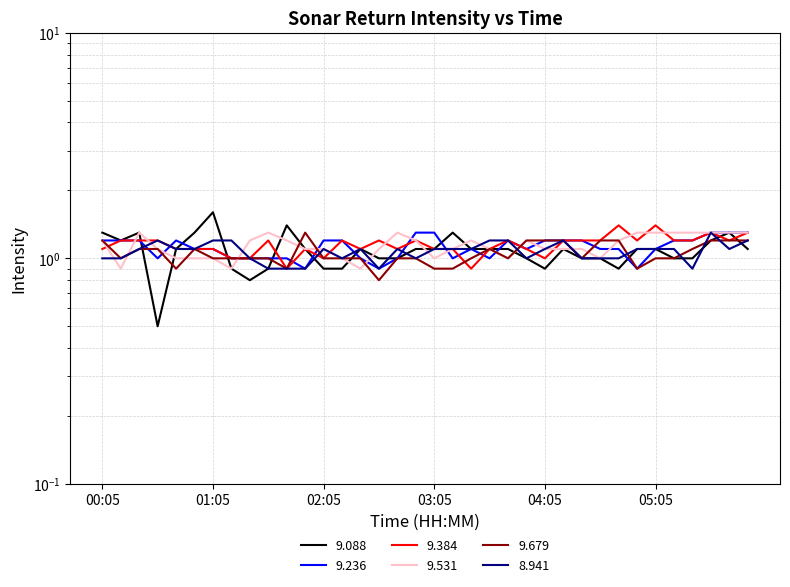

Reading left to right, list all the values displayed in this chart.

9.088: 00:05=1.3	00:15=1.2	00:25=1.3	00:35=0.5	00:45=1.1	00:55=1.3	01:05=1.6	01:15=0.9	01:25=0.8	01:35=0.9	01:45=1.4	01:55=1.1	02:05=0.9	02:15=0.9	02:25=1.1	02:35=1.0	02:45=1.0	02:55=1.1	03:05=1.1	03:15=1.3	03:25=1.1	03:35=1.1	03:45=1.1	03:55=1.0	04:05=0.9	04:15=1.1	04:25=1.0	04:35=1.0	04:45=0.9	04:55=1.1	05:05=1.1	05:15=1.0	05:25=1.0	05:35=1.2	05:45=1.3	05:55=1.1
9.236: 00:05=1.2	00:15=1.2	00:25=1.2	00:35=1.0	00:45=1.2	00:55=1.1	01:05=1.1	01:15=1.0	01:25=1.0	01:35=1.0	01:45=1.0	01:55=0.9	02:05=1.2	02:15=1.2	02:25=1.0	02:35=0.9	02:45=1.0	02:55=1.3	03:05=1.3	03:15=1.0	03:25=1.1	03:35=1.0	03:45=1.2	03:55=1.1	04:05=1.2	04:15=1.2	04:25=1.2	04:35=1.1	04:45=1.1	04:55=0.9	05:05=1.1	05:15=1.2	05:25=1.2	05:35=1.3	05:45=1.3	05:55=1.3
9.384: 00:05=1.1	00:15=1.2	00:25=1.2	00:35=1.2	00:45=1.1	00:55=1.1	01:05=1.1	01:15=1.0	01:25=1.0	01:35=1.2	01:45=0.9	01:55=1.1	02:05=1.0	02:15=1.2	02:25=1.1	02:35=1.2	02:45=1.1	02:55=1.2	03:05=1.1	03:15=1.1	03:25=0.9	03:35=1.1	03:45=1.2	03:55=1.1	04:05=1.0	04:15=1.2	04:25=1.2	04:35=1.2	04:45=1.4	04:55=1.2	05:05=1.4	05:15=1.2	05:25=1.2	05:35=1.3	05:45=1.2	05:55=1.3
9.531: 00:05=1.2	00:15=0.9	00:25=1.3	00:35=1.1	00:45=1.0	00:55=1.0	01:05=1.0	01:15=0.9	01:25=1.2	01:35=1.3	01:45=1.2	01:55=1.1	02:05=1.1	02:15=1.0	02:25=0.9	02:35=1.1	02:45=1.3	02:55=1.2	03:05=1.0	03:15=1.1	03:25=1.2	03:35=1.1	03:45=1.0	03:55=1.2	04:05=1.1	04:15=1.1	04:25=1.1	04:35=1.0	04:45=1.2	04:55=1.3	05:05=1.3	05:15=1.3	05:25=1.3	05:35=1.3	05:45=1.3	05:55=1.3
9.679: 00:05=1.2	00:15=1.0	00:25=1.1	00:35=1.1	00:45=0.9	00:55=1.1	01:05=1.0	01:15=1.0	01:25=1.0	01:35=1.0	01:45=0.9	01:55=1.3	02:05=1.0	02:15=1.0	02:25=1.0	02:35=0.8	02:45=1.0	02:55=1.0	03:05=0.9	03:15=0.9	03:25=1.0	03:35=1.1	03:45=1.0	03:55=1.2	04:05=1.2	04:15=1.2	04:25=1.0	04:35=1.2	04:45=1.2	04:55=0.9	05:05=1.0	05:15=1.0	05:25=1.1	05:35=1.2	05:45=1.2	05:55=1.2
8.941: 00:05=1.0	00:15=1.0	00:25=1.1	00:35=1.2	00:45=1.1	00:55=1.1	01:05=1.2	01:15=1.2	01:25=1.0	01:35=0.9	01:45=0.9	01:55=0.9	02:05=1.1	02:15=1.0	02:25=1.1	02:35=0.9	02:45=1.1	02:55=1.0	03:05=1.1	03:15=1.1	03:25=1.1	03:35=1.2	03:45=1.2	03:55=1.0	04:05=1.1	04:15=1.2	04:25=1.0	04:35=1.0	04:45=1.0	04:55=1.1	05:05=1.1	05:15=1.1	05:25=0.9	05:35=1.3	05:45=1.1	05:55=1.2